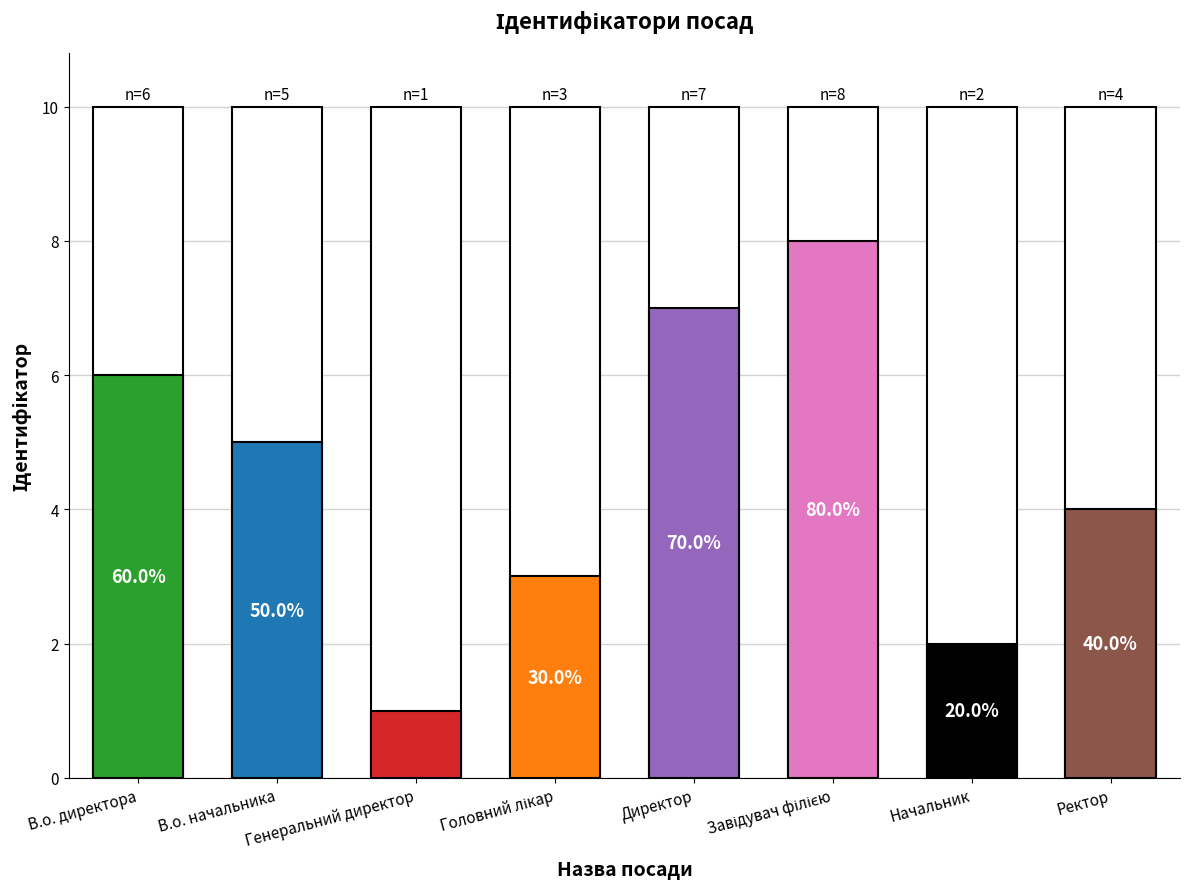

Reading right to left, transcribe all the data shown in this chart.

Ректор=4	Начальник=2	Завідувач філією=8	Директор=7	Головний лікар=3	Генеральний директор=1	В.о. начальника=5	В.о. директора=6